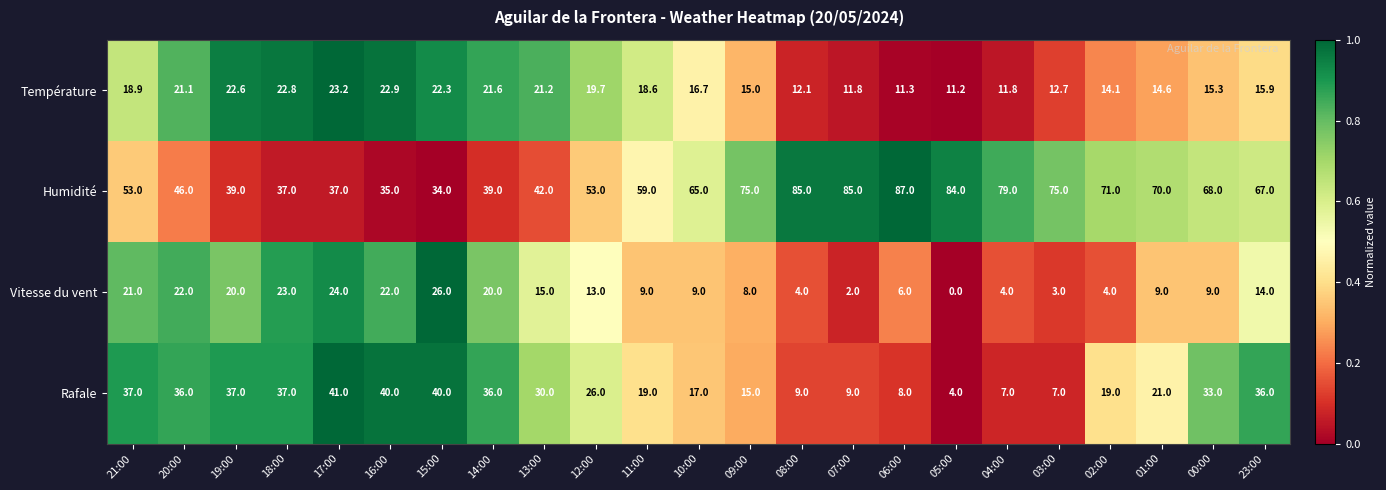

At which label does Rafale first exceed 26?

21:00